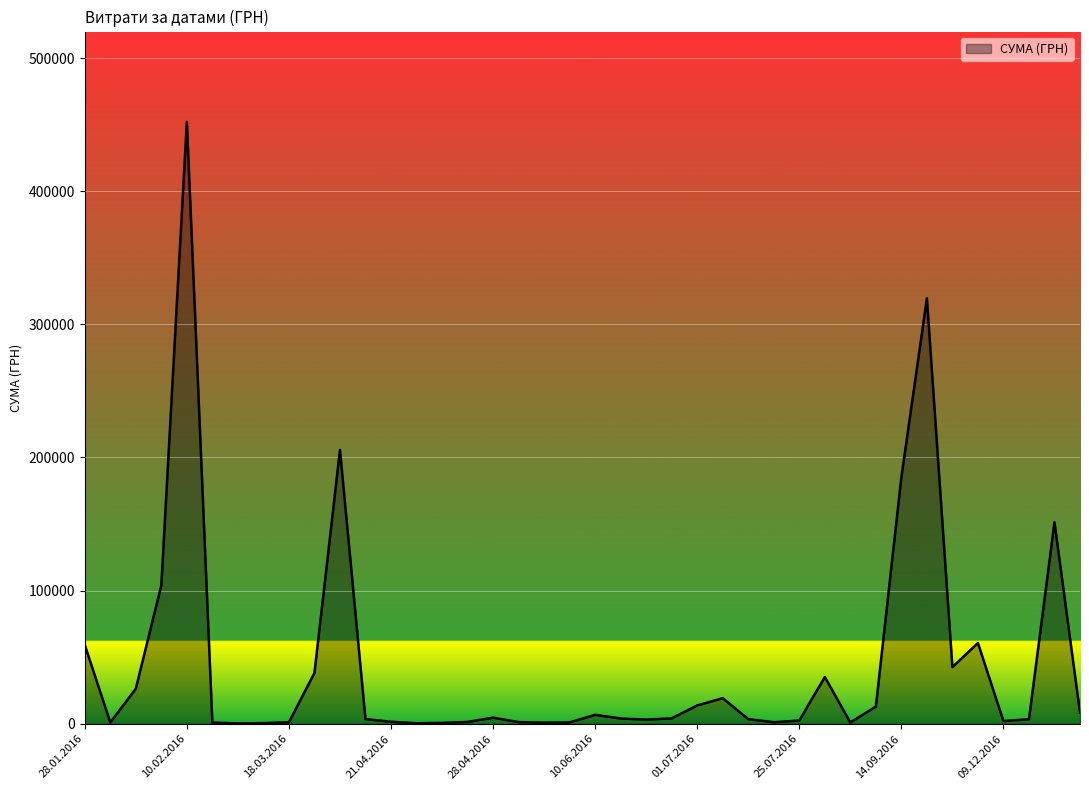

What is the difference between the maximum and minimum values?

451850.0